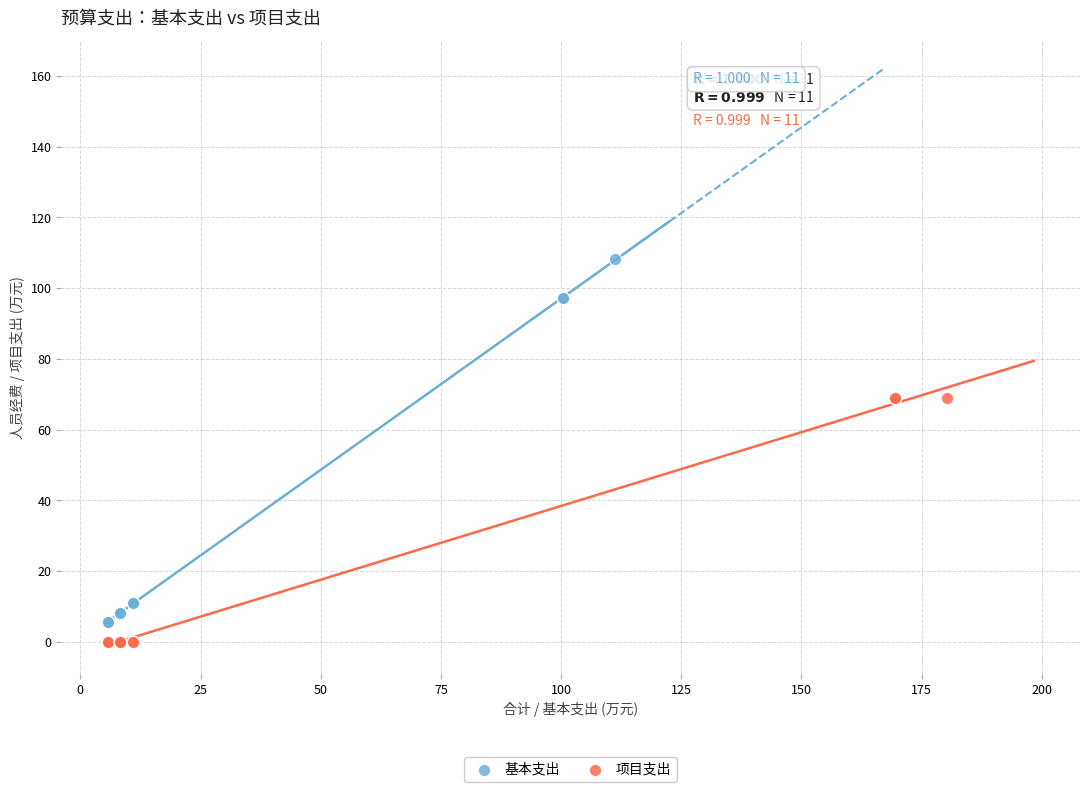

Which series has the widest spread of Y values?

基本支出